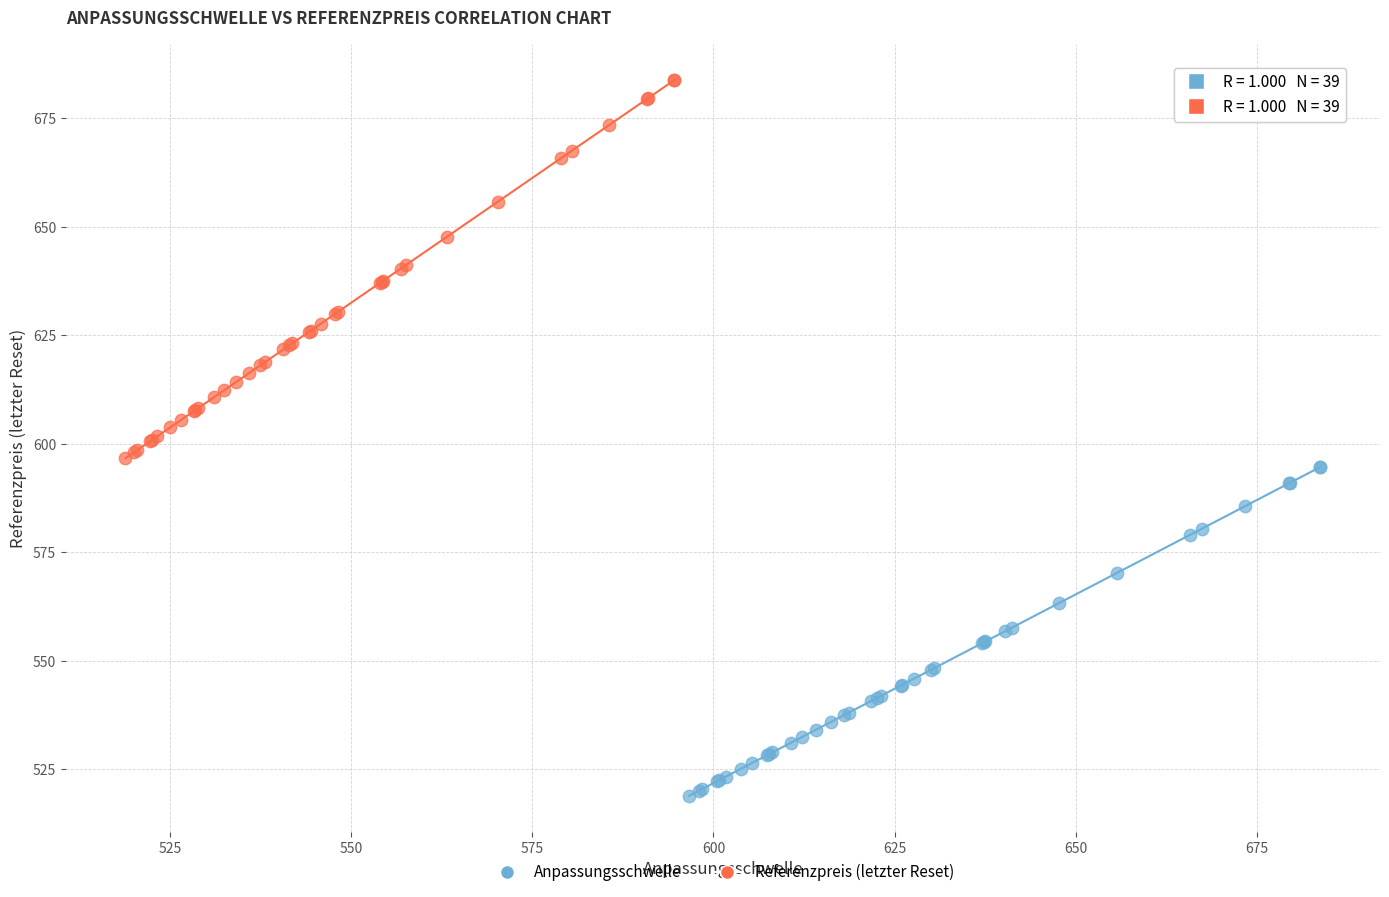

Which series reaches the minimum Y coordinate?

Anpassungsschwelle